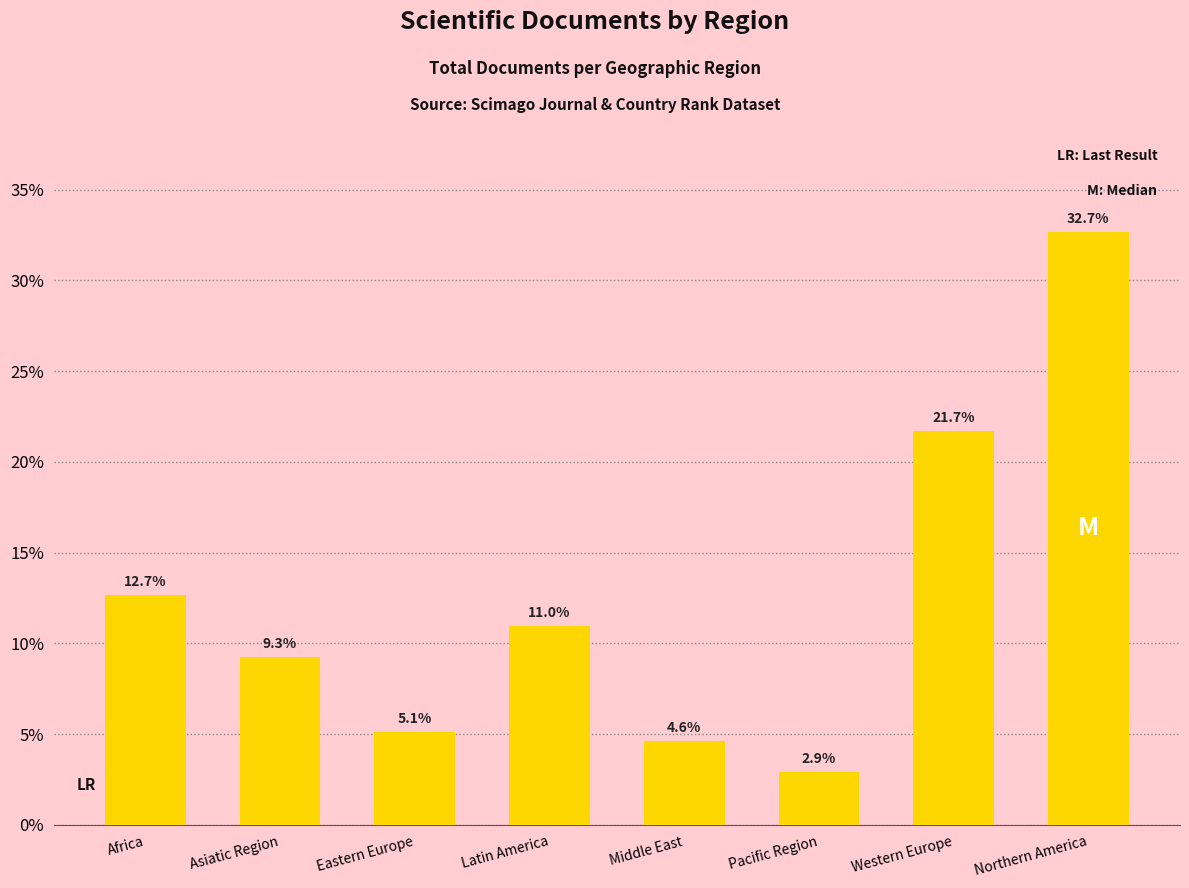

List the labels in order of value, largest first.

Northern America, Western Europe, Africa, Latin America, Asiatic Region, Eastern Europe, Middle East, Pacific Region